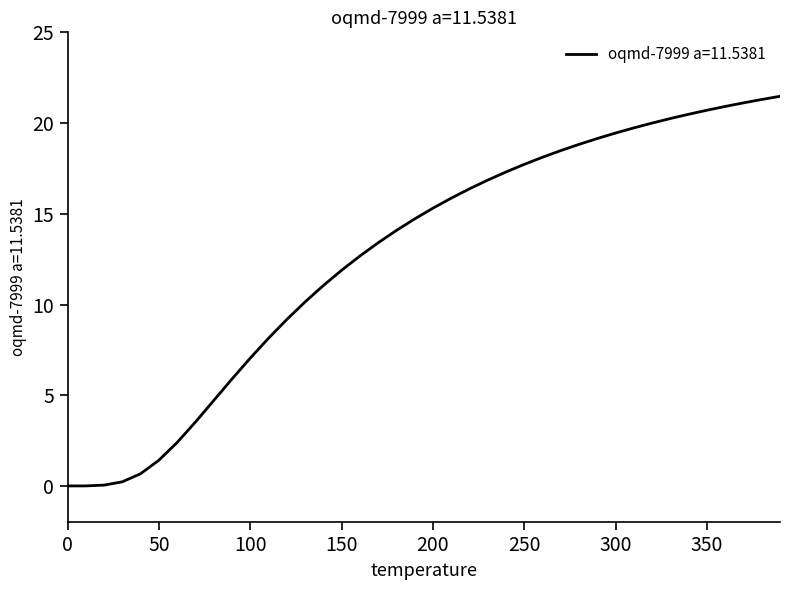

What is the greatest value displayed?

21.5